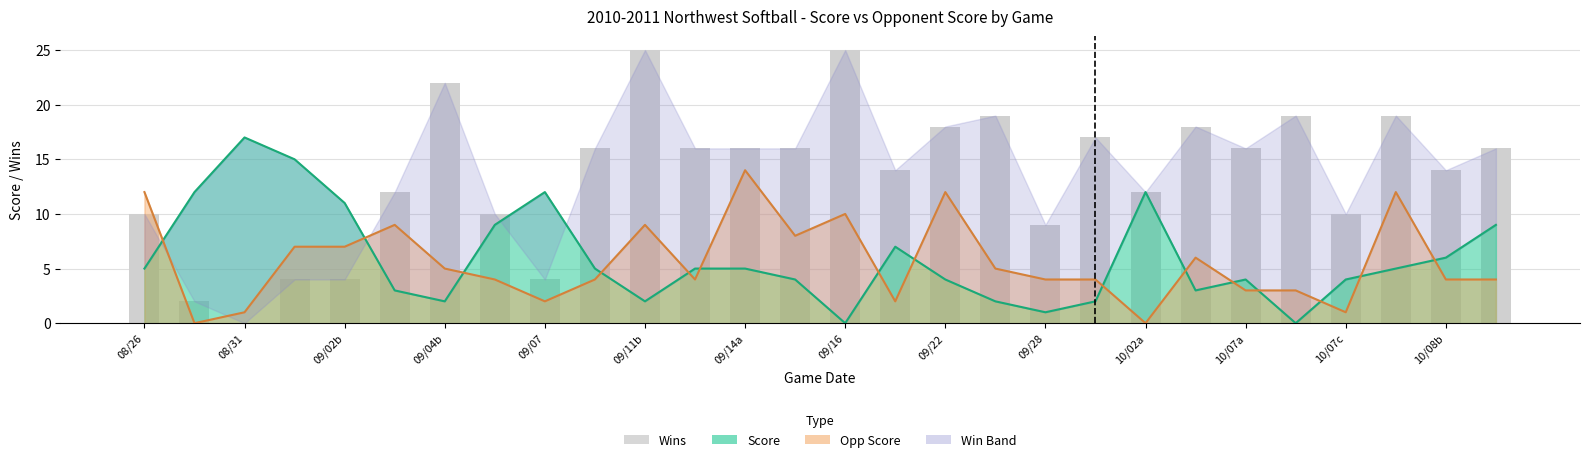

What is the sum of all values?

383